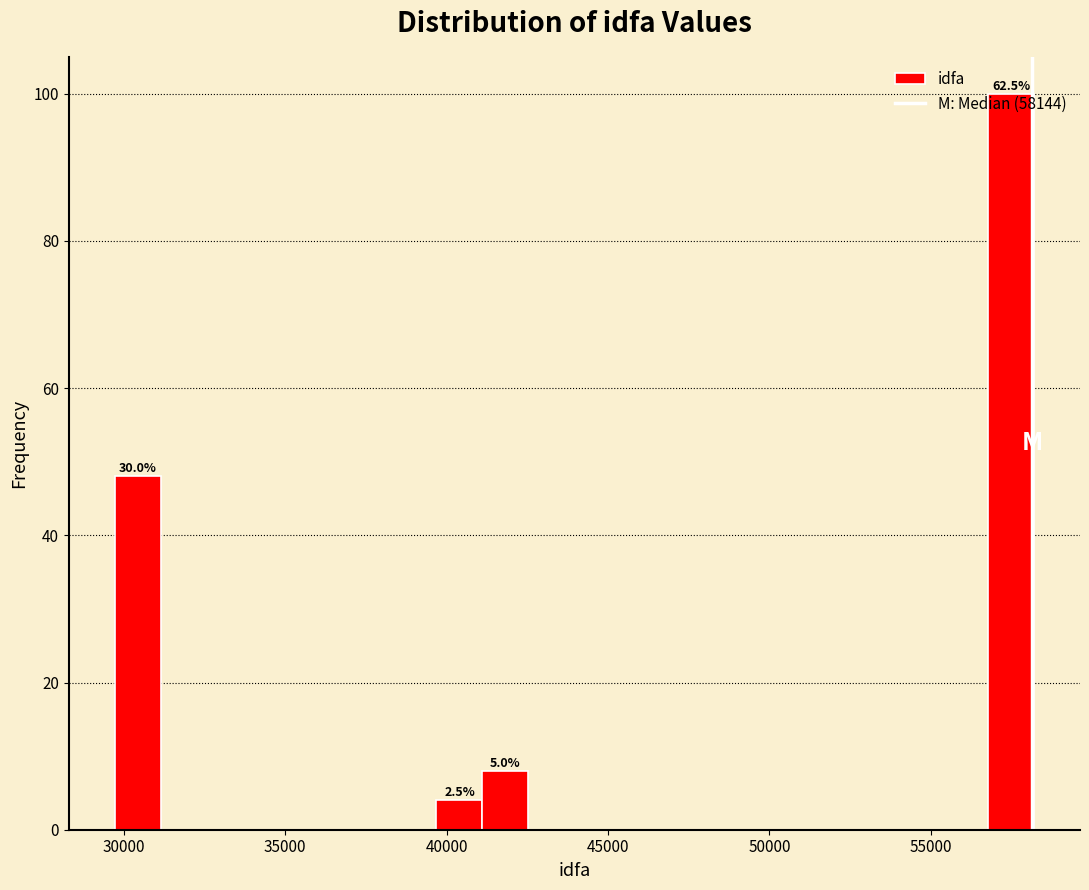

Around what value on the x-axis is the tallest bar? Give the approximate position of its centre, as read against the axis.

57500